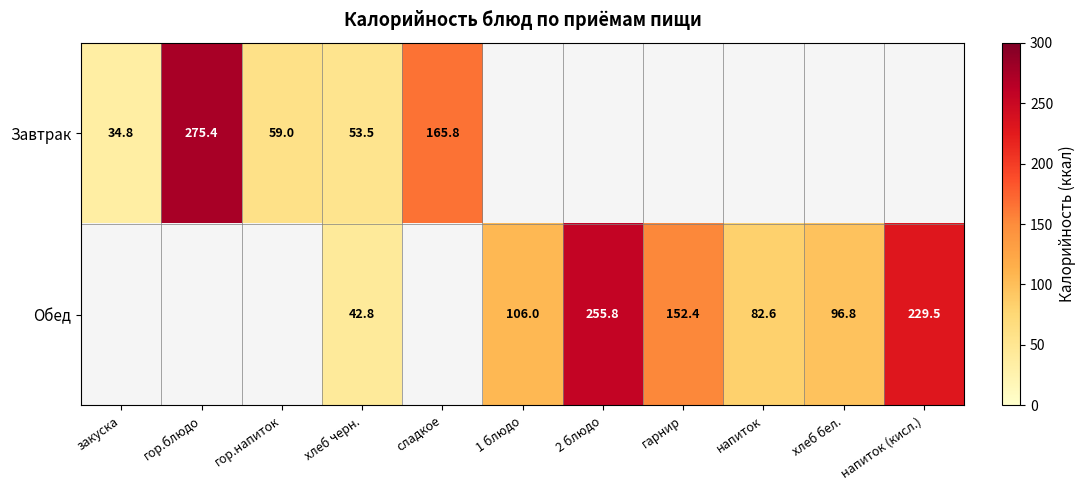

Is it true that Обед equals 206.7 at гарнир?

False